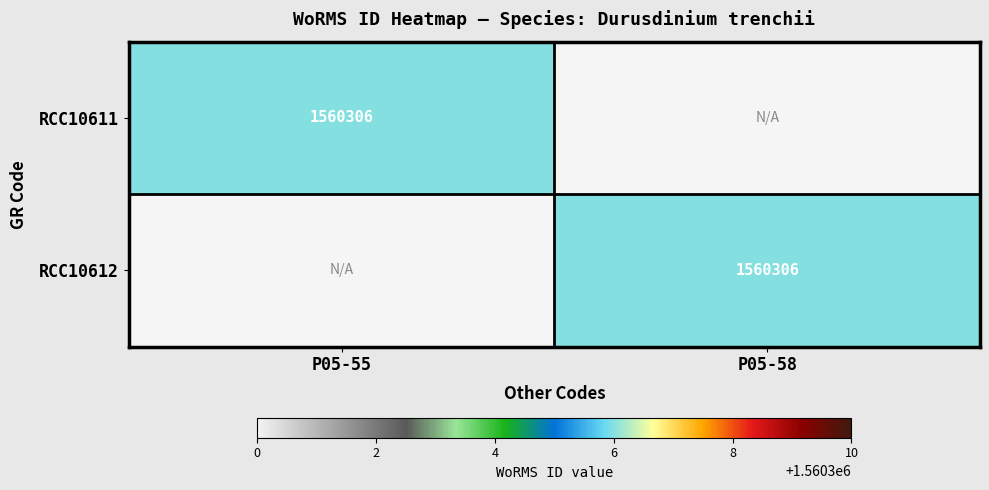

How many data points does each series have?

2